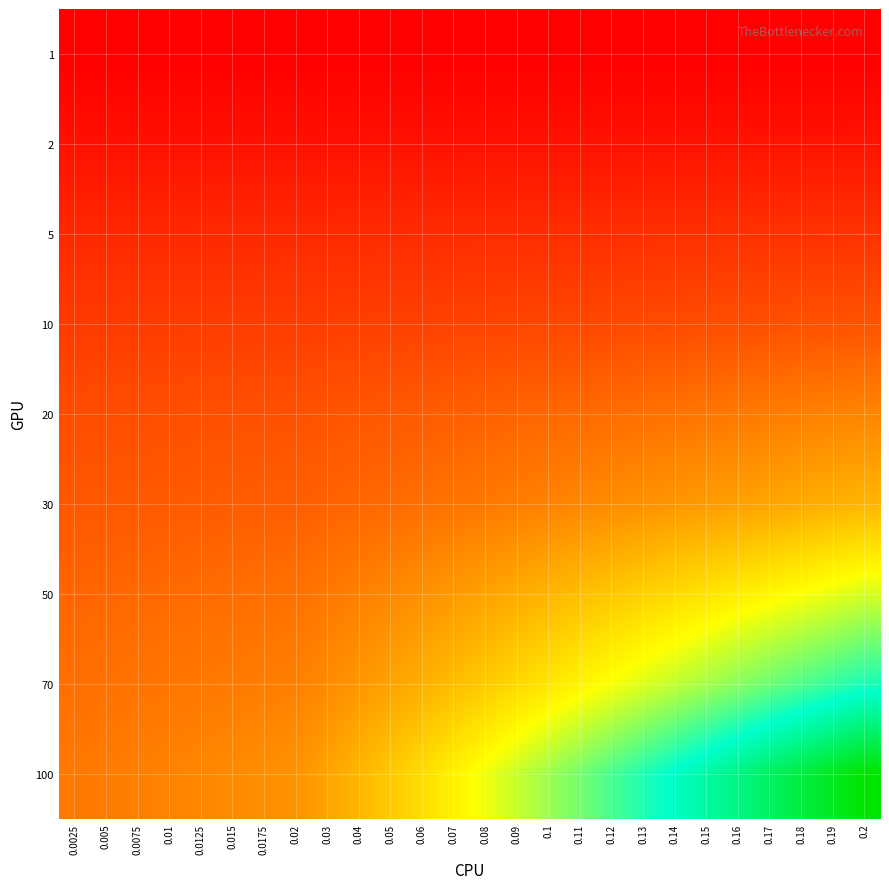

Between 0.0175 and 0.08, which is larger?

0.0175